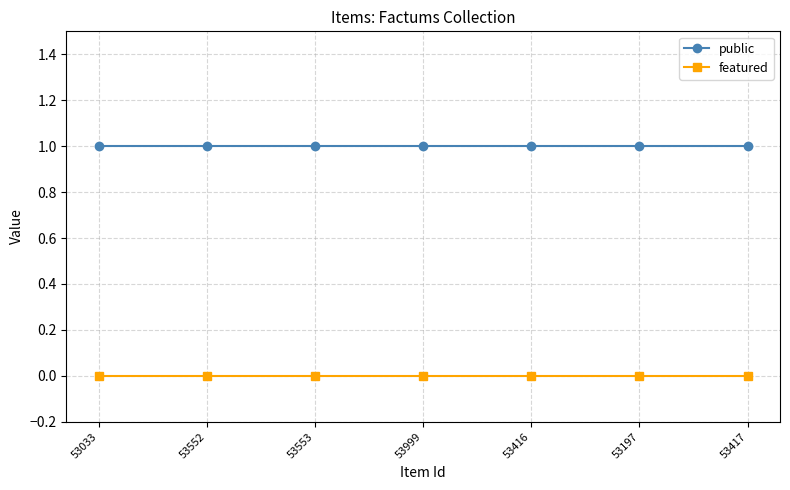

List the series in order of their overall mean, lowest first.

featured, public